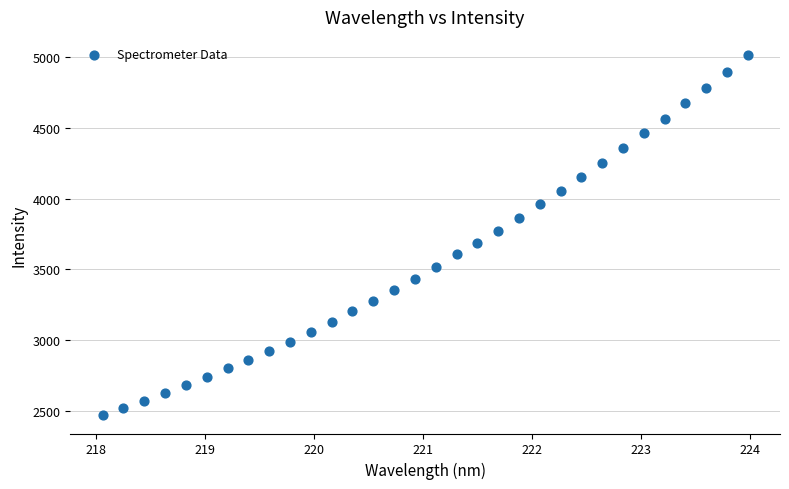

What is the range of Y values (max minus min)?

2546.2